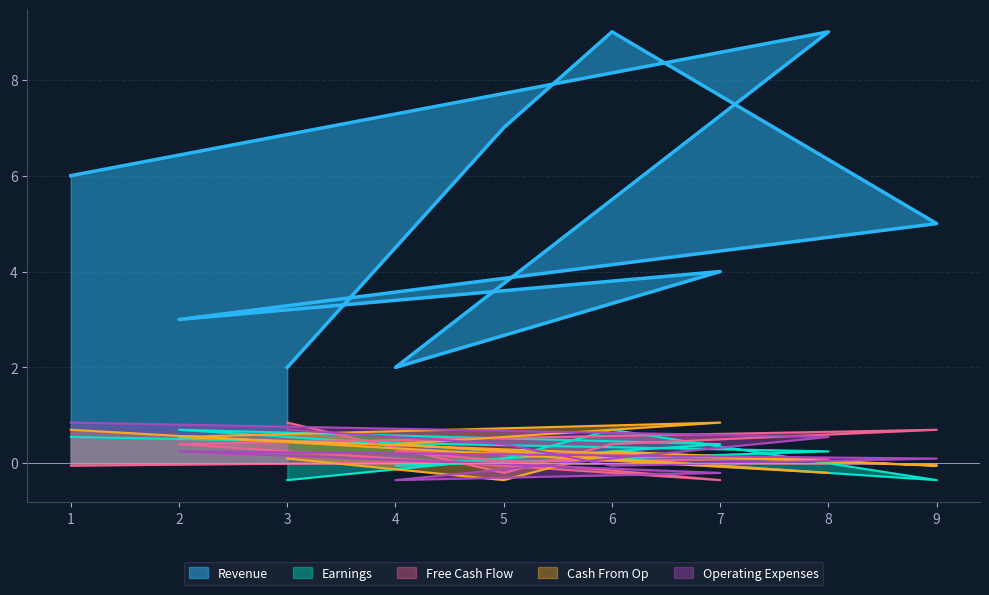

How many values in the Free Cash Flow series are below 0?

3